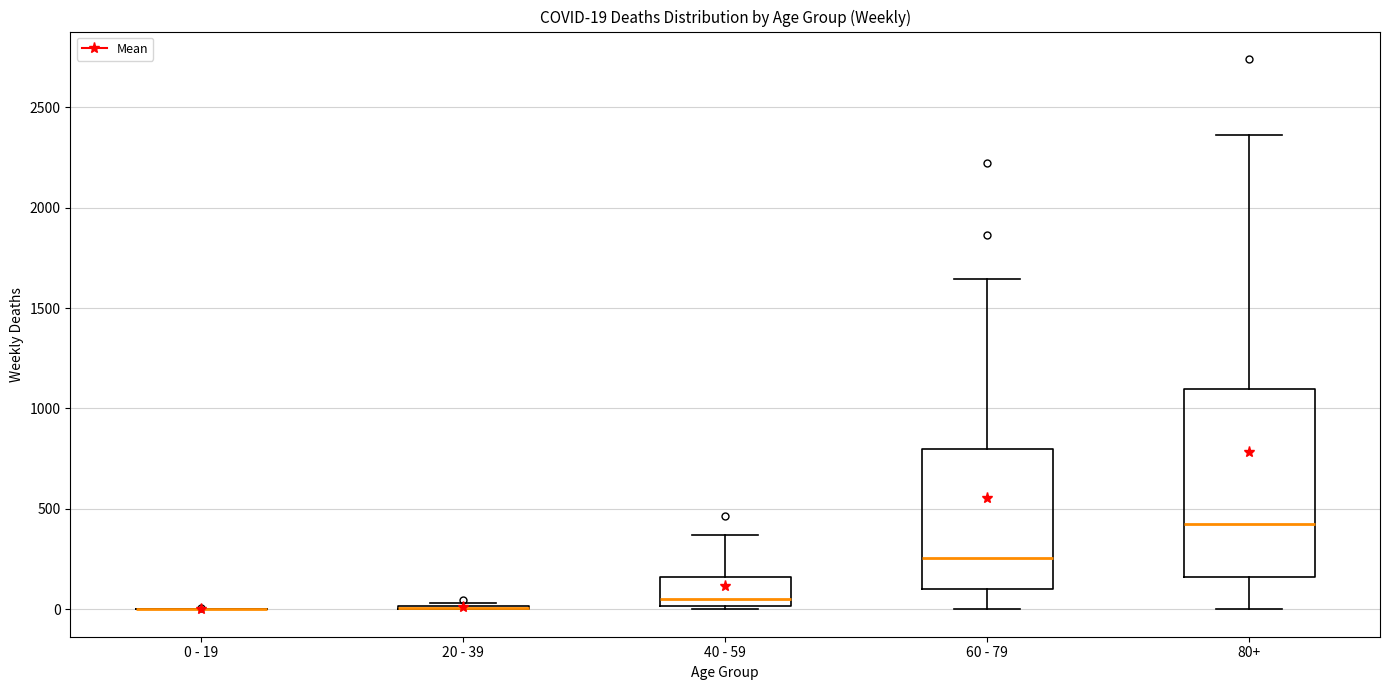

Comparing the boxes themselves (not the whiskers), which one is the tallest?

80+